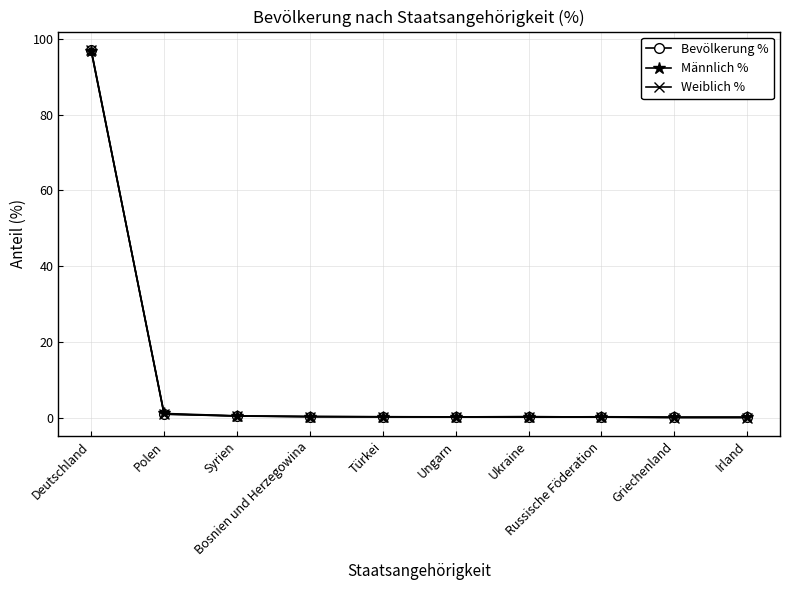

What is the difference between the second highest and minimum values in the Bevölkerung % series?

0.8